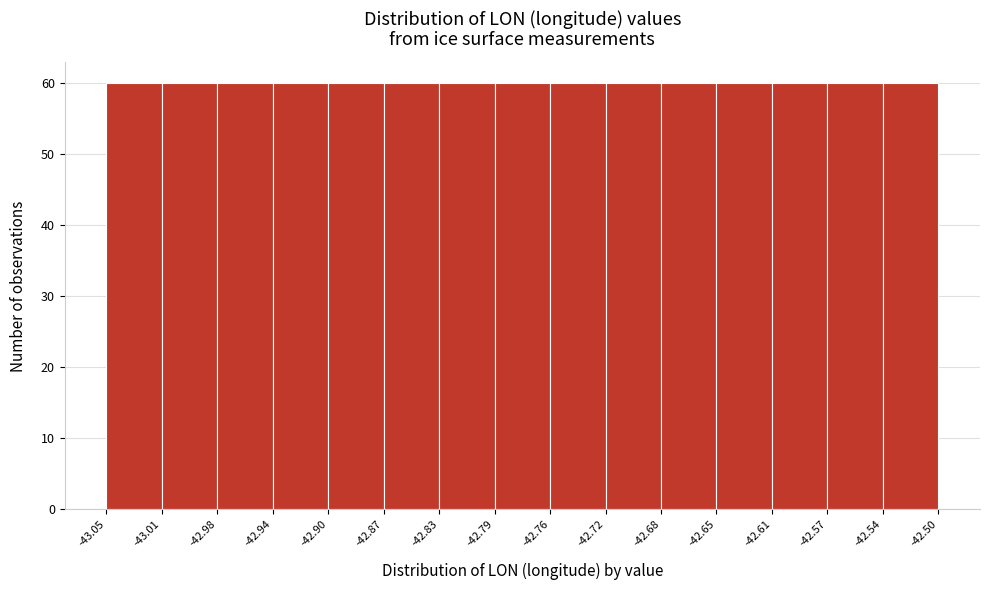

Reading left to right, list every bar in this chart as the range it spans on the x-axis followed by its height. The values are not printed on the chart, so give them approximately, as read against the axis.

-43.05 to -43.01: 60
-43.01 to -42.98: 60
-42.98 to -42.94: 60
-42.94 to -42.90: 60
-42.90 to -42.87: 60
-42.87 to -42.83: 60
-42.83 to -42.79: 60
-42.79 to -42.76: 60
-42.76 to -42.72: 60
-42.72 to -42.68: 60
-42.68 to -42.65: 60
-42.65 to -42.61: 60
-42.61 to -42.57: 60
-42.57 to -42.54: 60
-42.54 to -42.50: 60